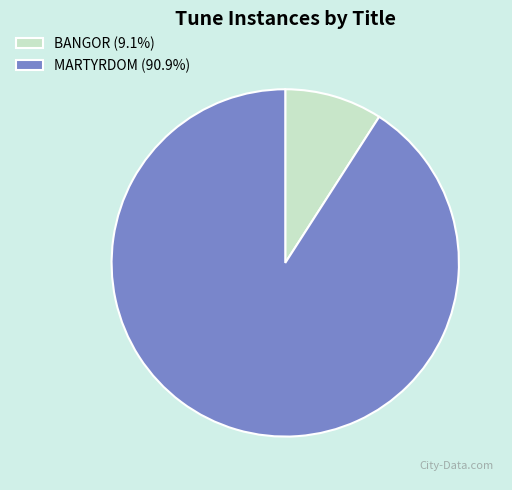

What is the largest slice in the pie chart?

MARTYRDOM